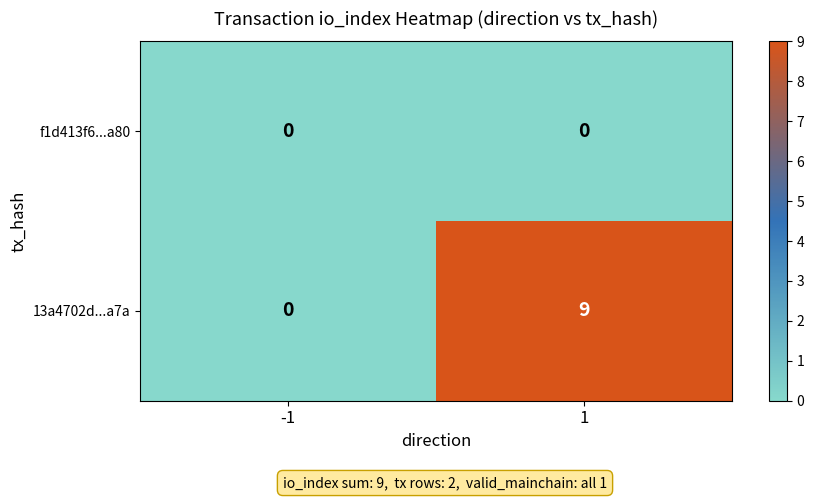

List the series in order of their overall mean, highest first.

13a4702d...a7a, f1d413f6...a80